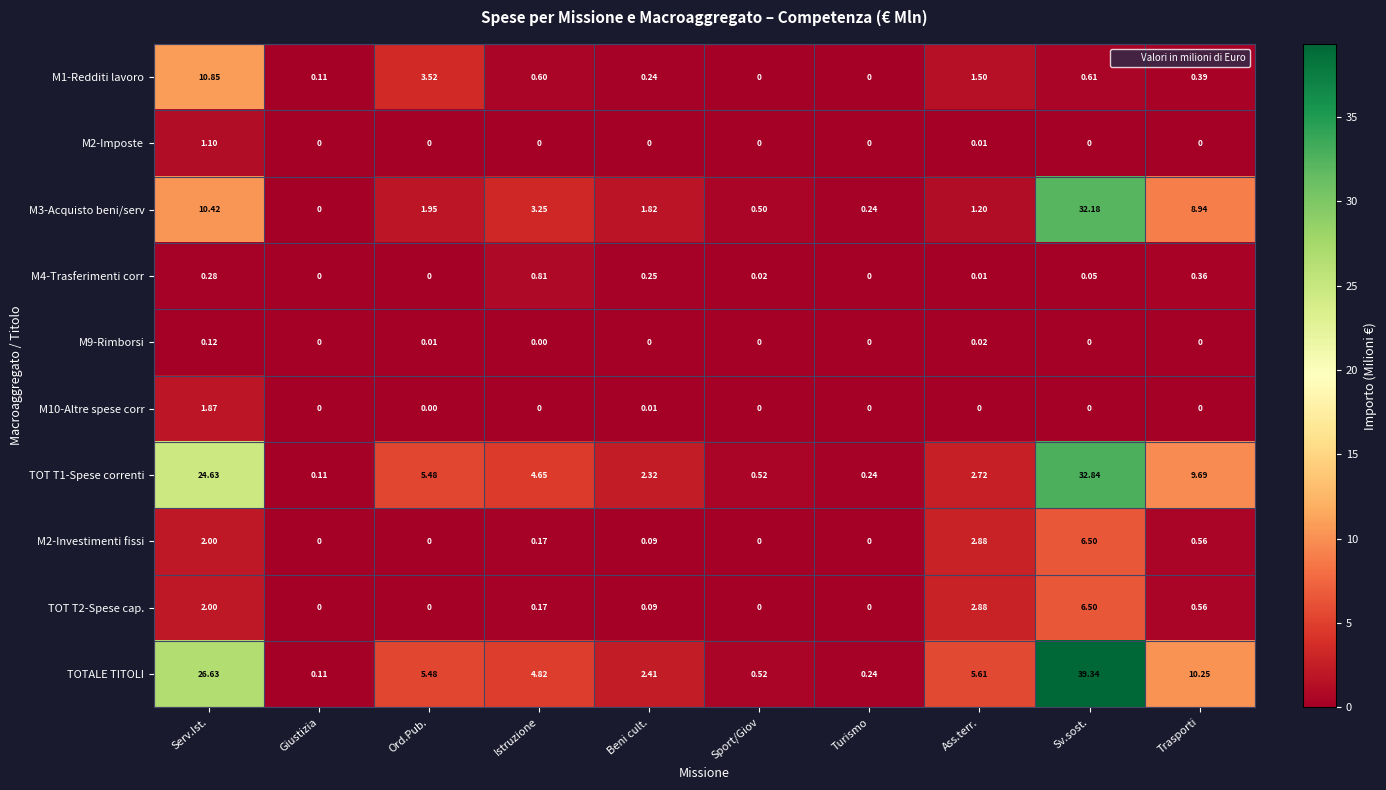

At how many categories does at least one series exceed 23?

2